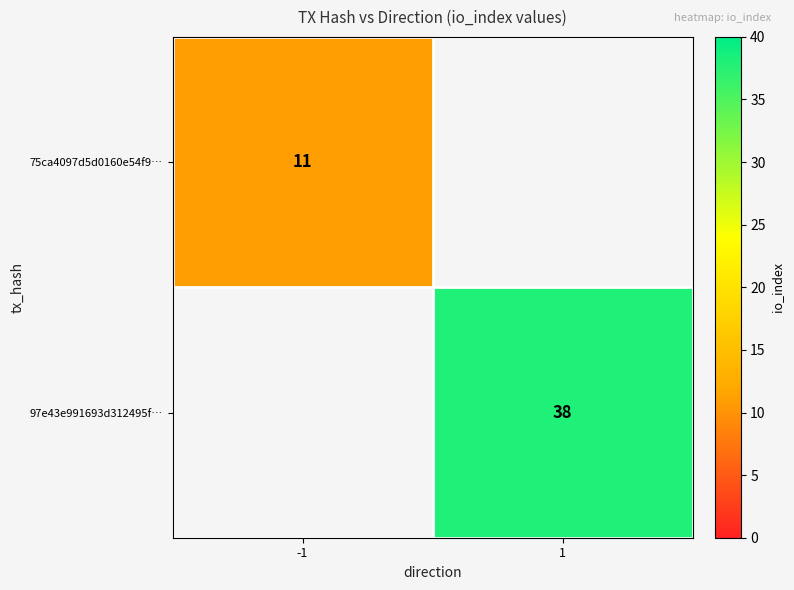

The value of 75ca4097d5d0160e54f9… at -1 is 4.3. True or false?

False